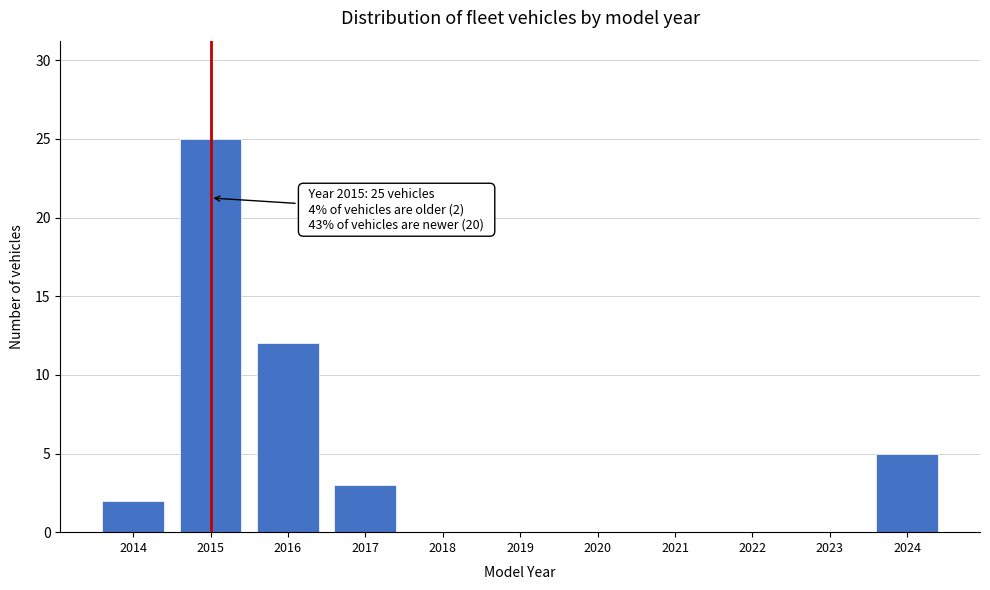

Reading left to right, list all the values displayed in this chart.

2014=2	2015=25	2016=12	2017=3	2018=0	2019=0	2020=0	2021=0	2022=0	2023=0	2024=5